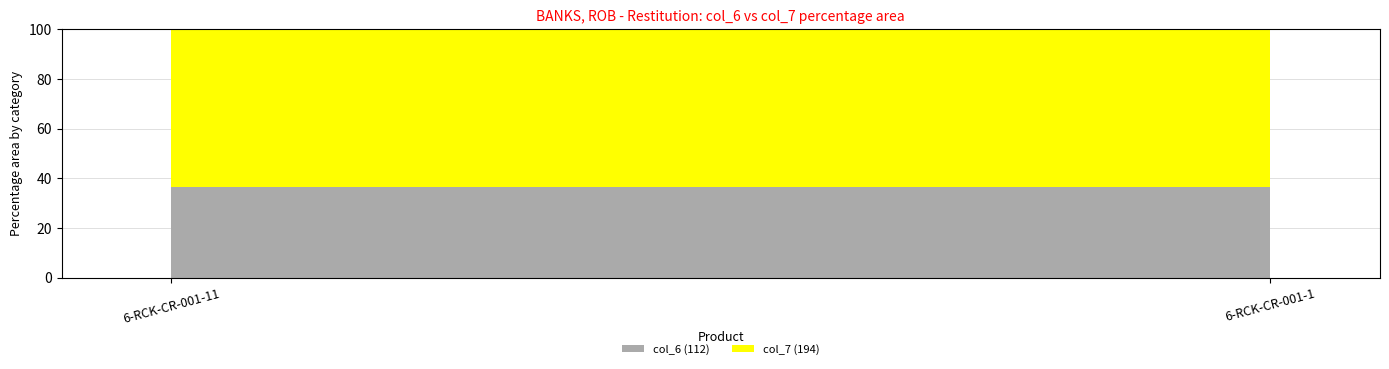

Reading left to right, transcribe the values for col_6 (112).

6-RCK-CR-001-11=36.6	6-RCK-CR-001-1=36.6